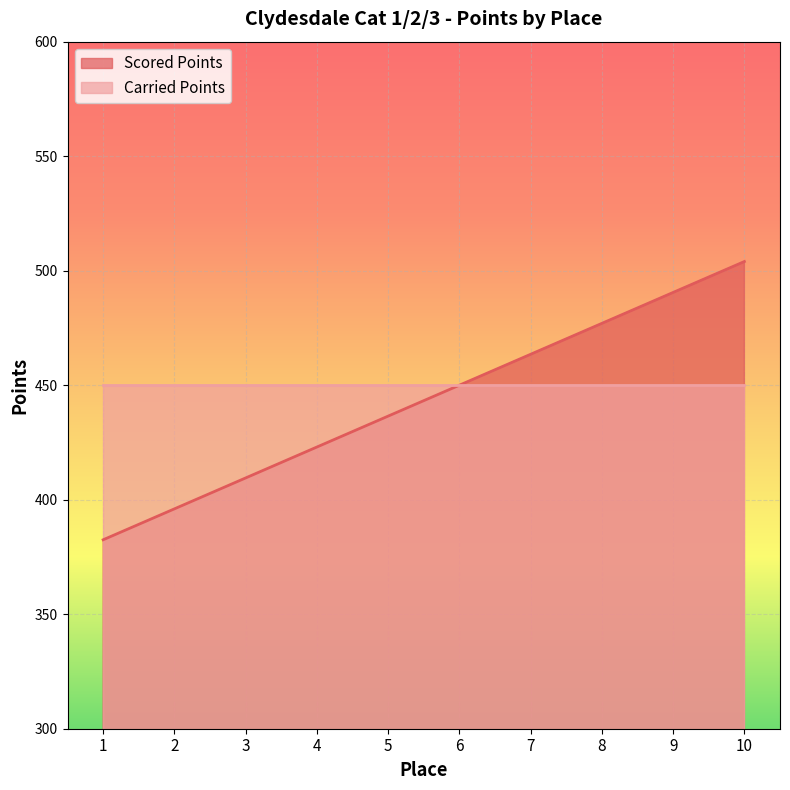

At which category does the chart reach its peak across all series?

10